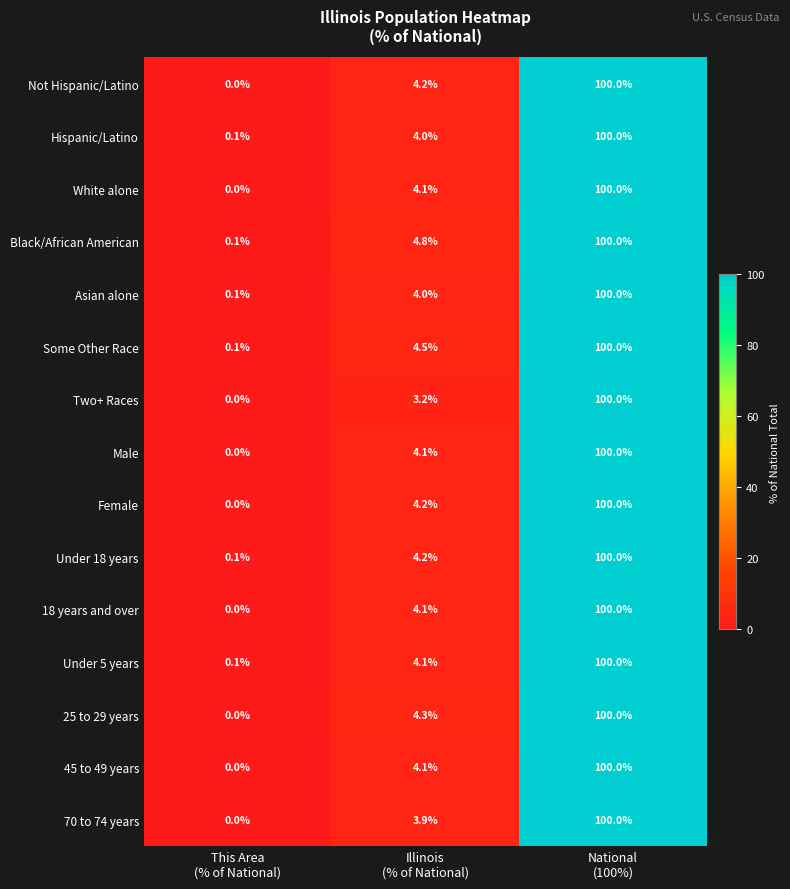

What is the maximum value shown in the chart?

100.0